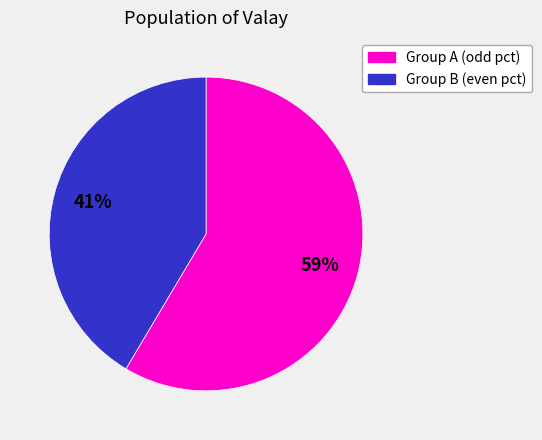

How many slices are in this pie chart?

2